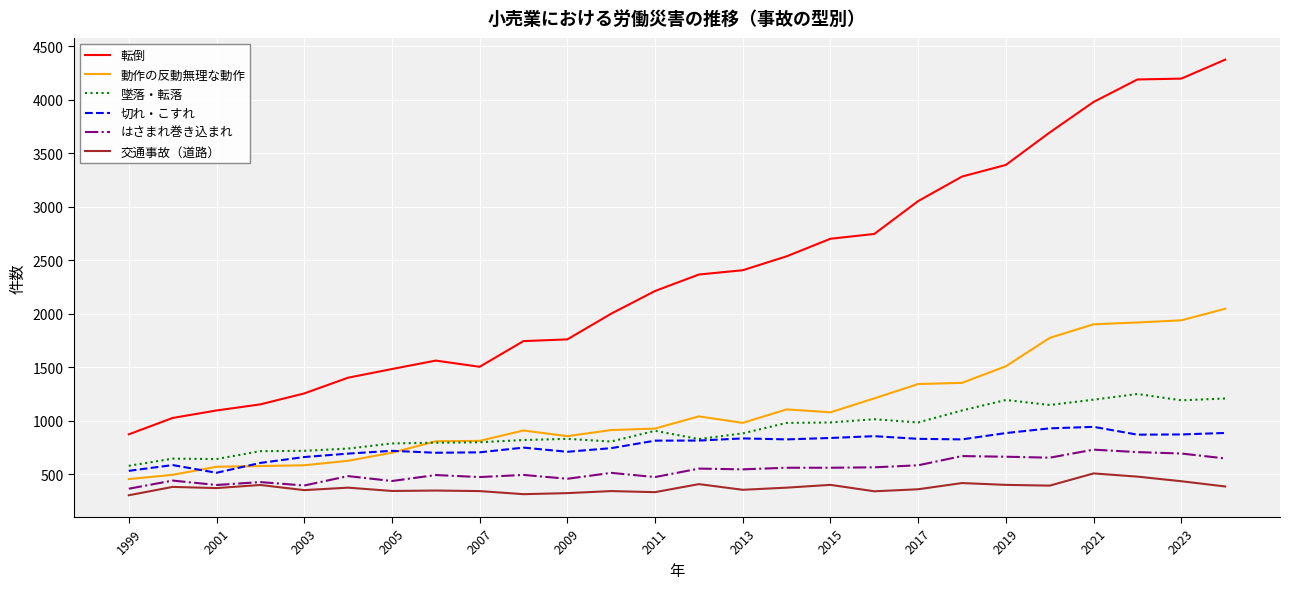

Which series has the largest total across all categories?

転倒